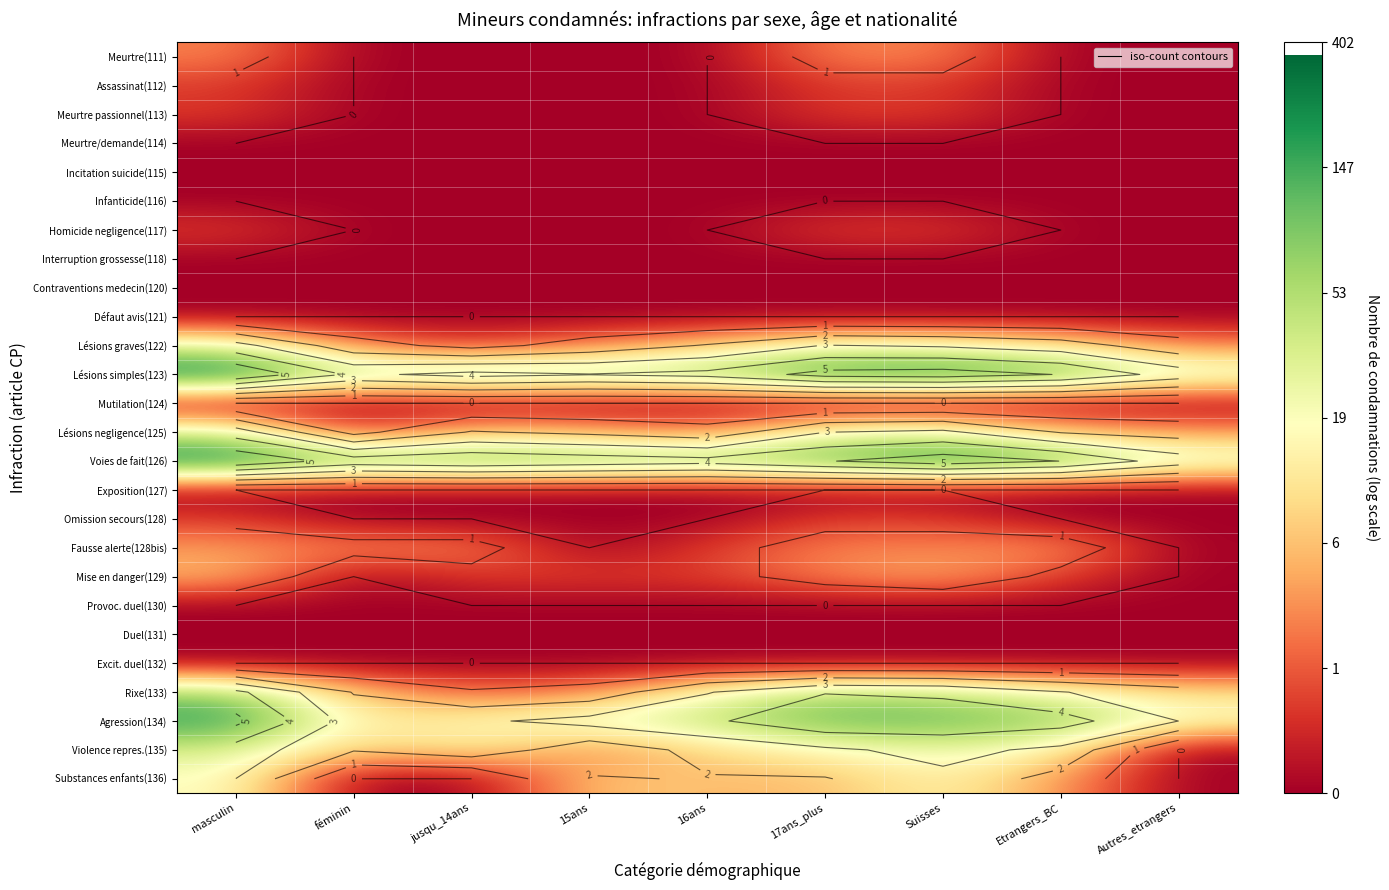

What is the spread (max minus min) of values at Autres_etrangers?

3.5